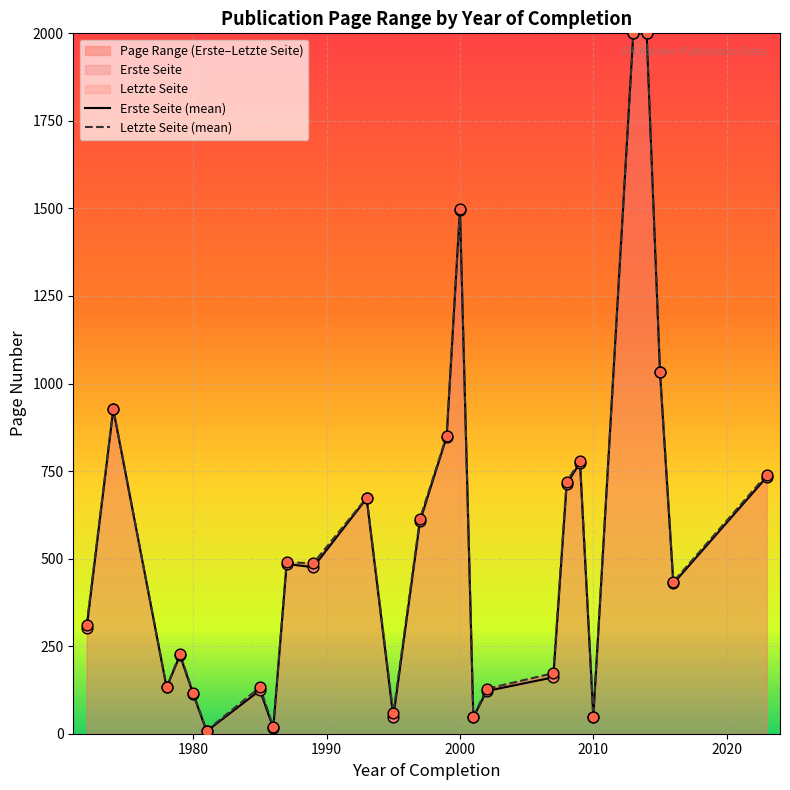

Which series has the widest spread of Y values?

Erste Seite (mean)